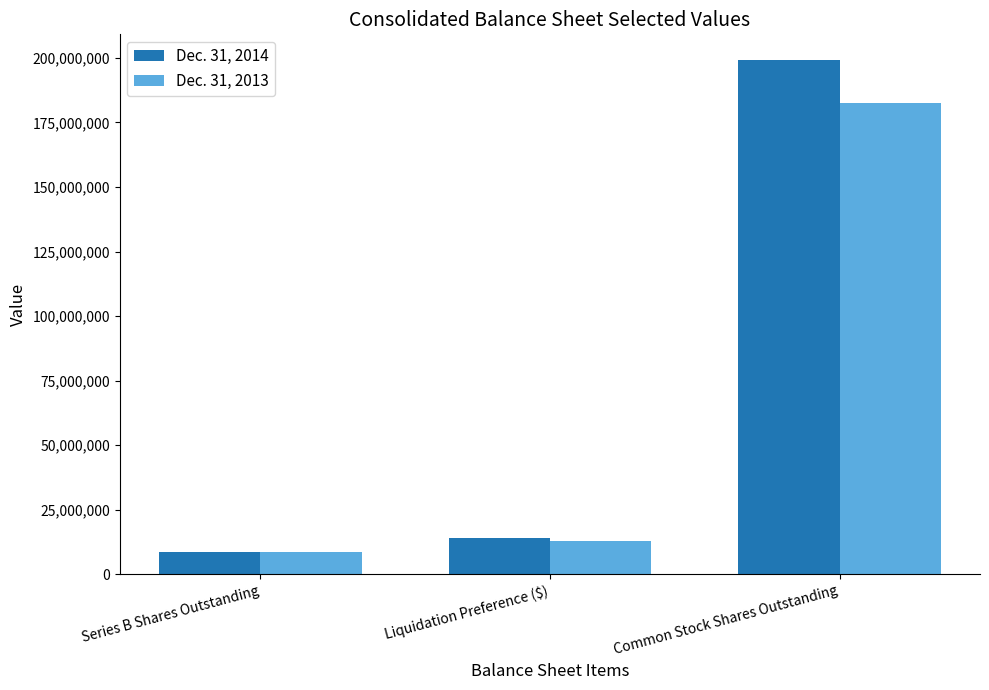

What is the value of the Dec. 31, 2013 bar at the 2nd from the left?

13022000